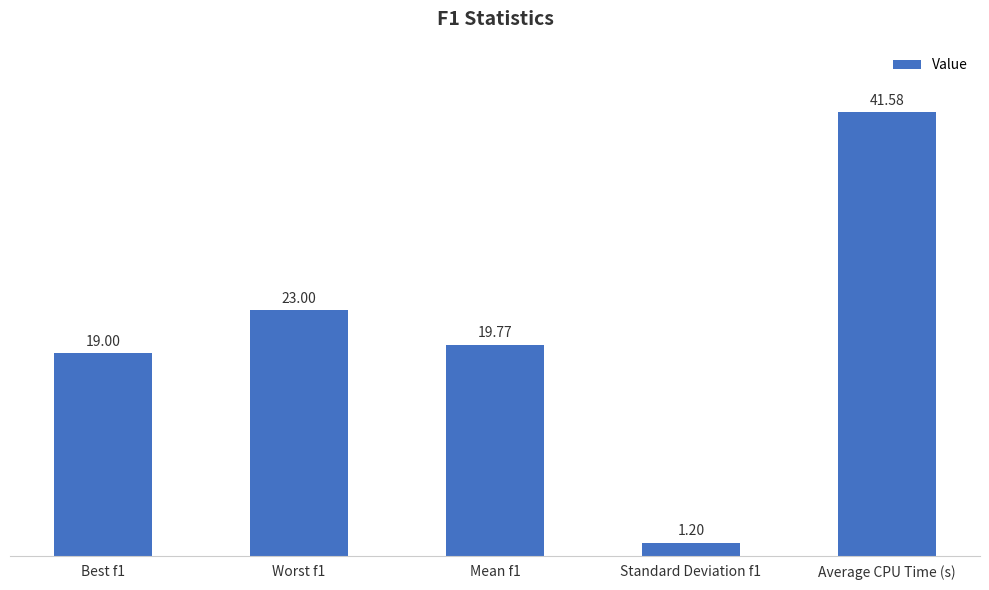

What is the sum of the values at Best f1 and Standard Deviation f1?

20.2